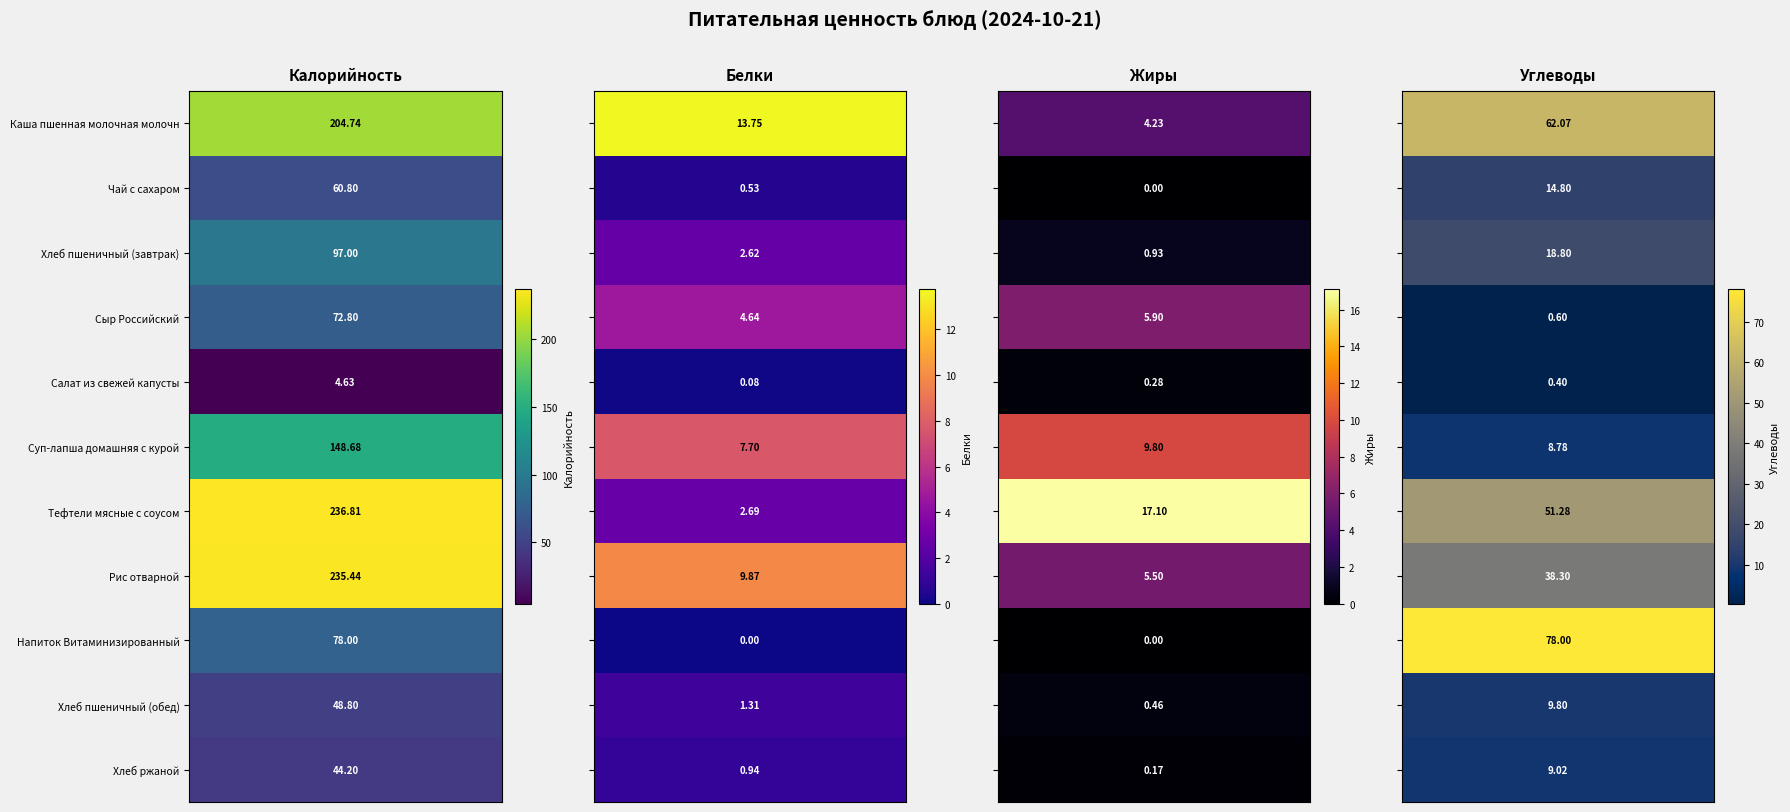

True or false: Каша пшенная молочная молочная вязкая has a value of 62.1 at 3.

True